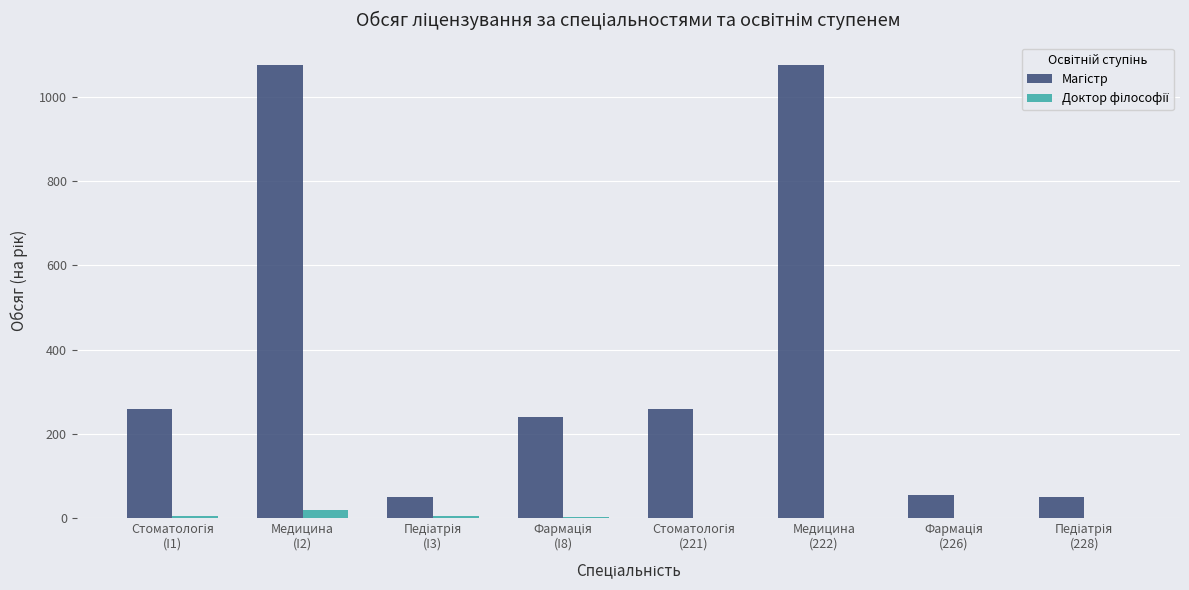

How many groups of bars are there?

8